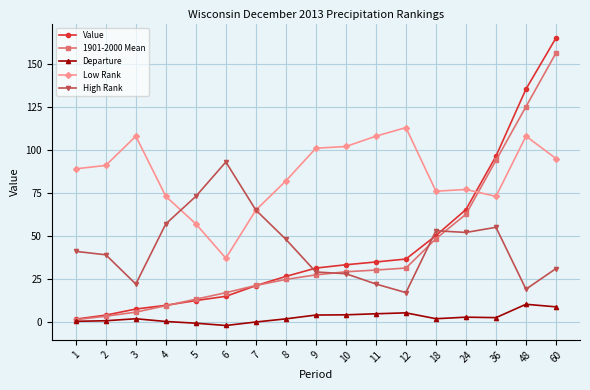

True or false: Value has more than 0 interior local peaks.

False